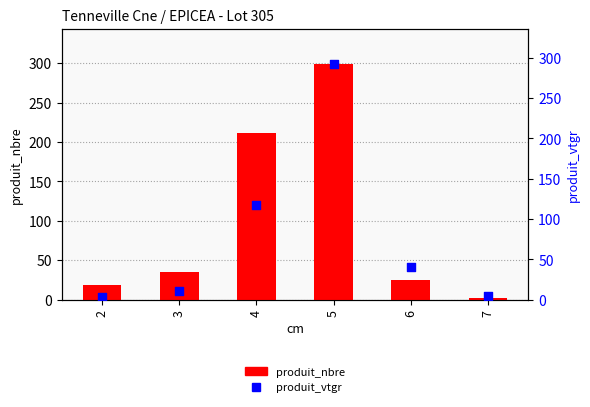

At how many categories does at least one series exceed 101?

2